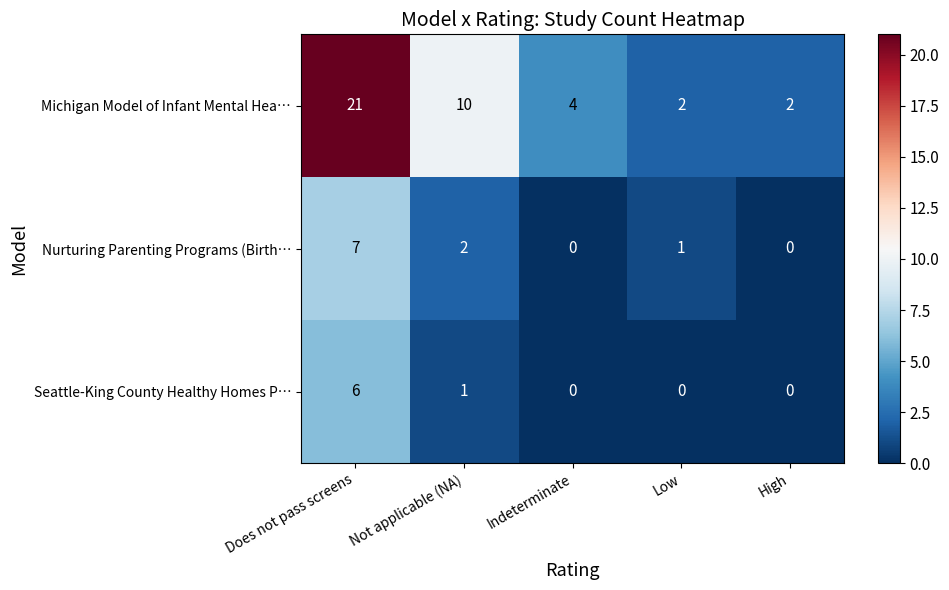

At how many categories does at least one series exceed 9?

2